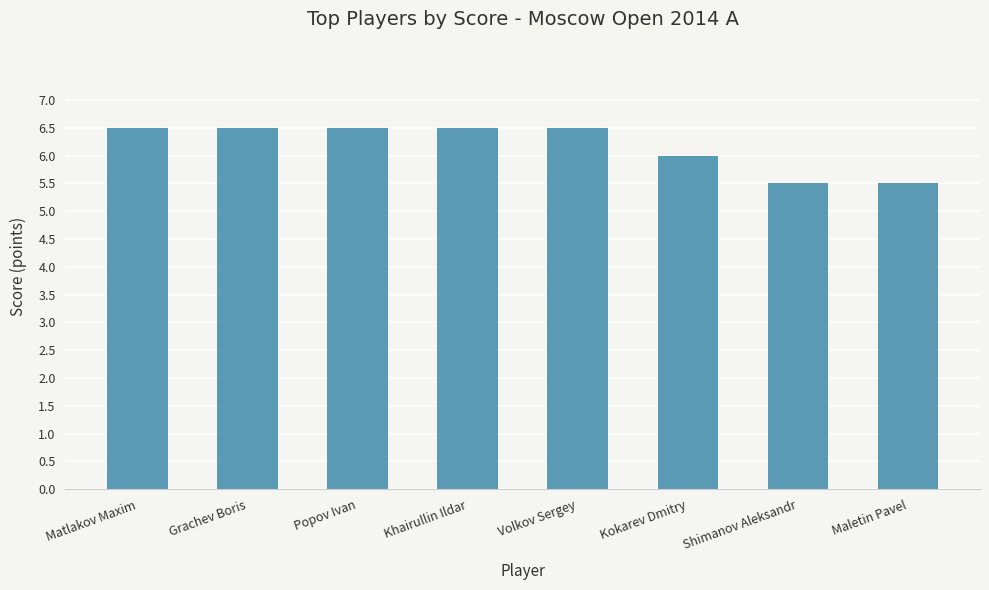

What is the approximate value at Shimanov Aleksandr?

5.5